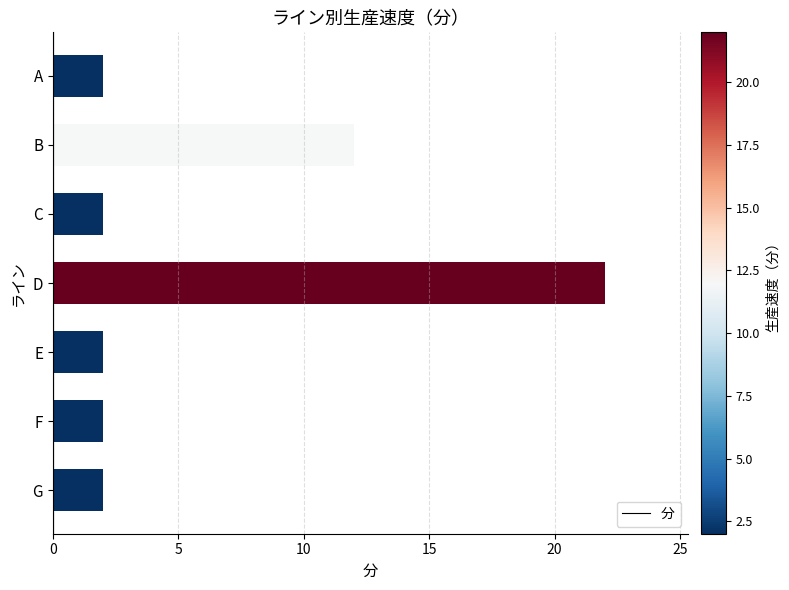

At which category does the chart reach its peak across all series?

D